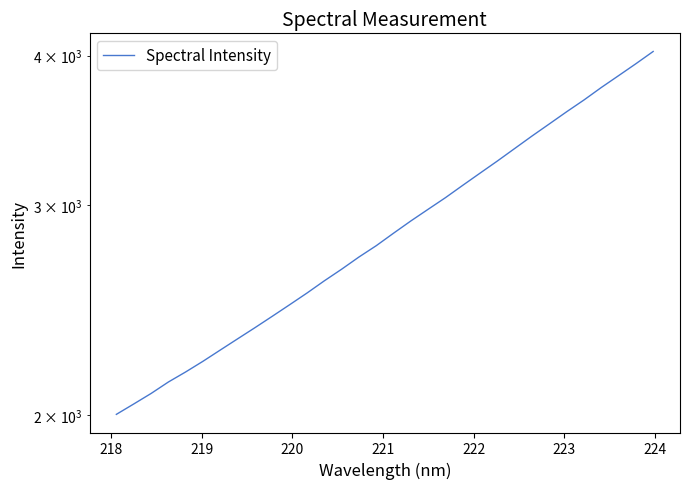

How many values are below 2839?

16